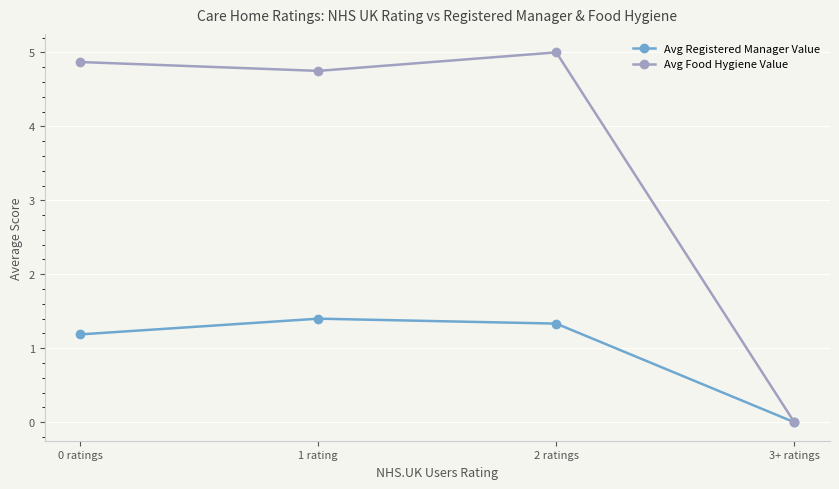

Reading left to right, what are all the values shown in this chart?

Avg Registered Manager Value: 1.2	1.4	1.3	0.0
Avg Food Hygiene Value: 4.9	4.8	5.0	0.0